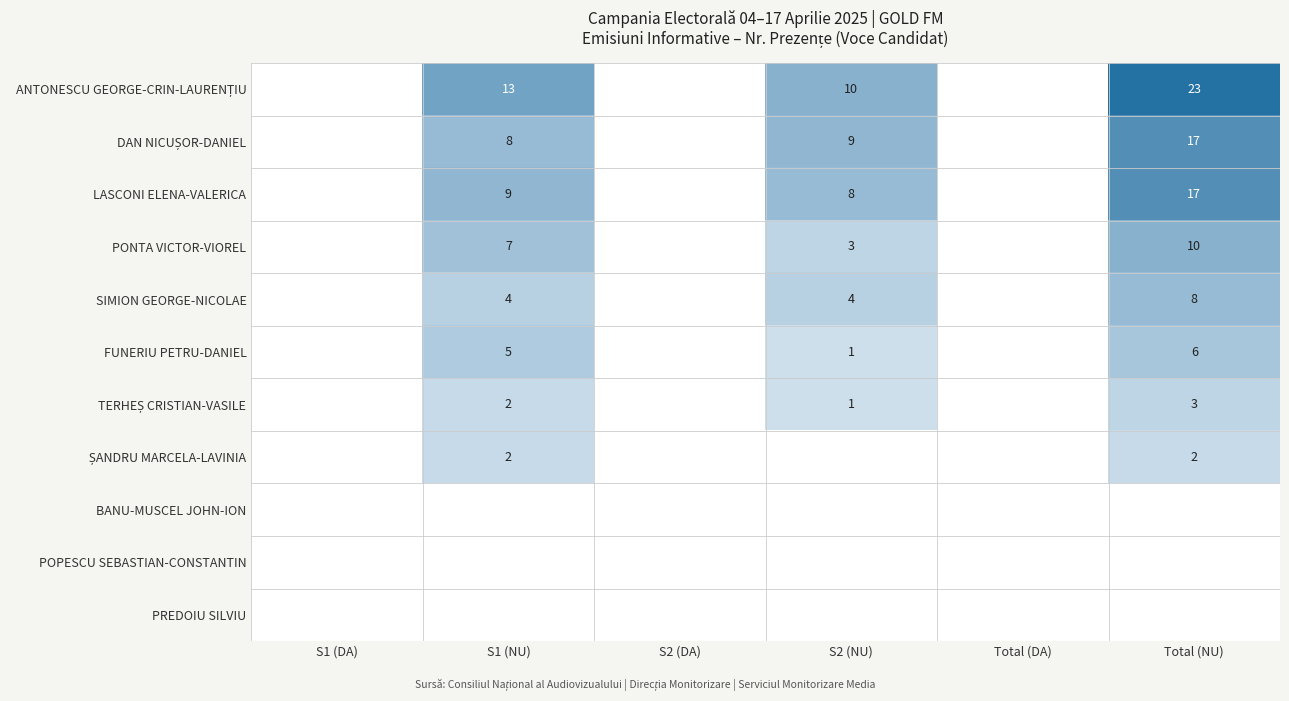

The PONTA VICTOR-VIOREL series shows 4 at S1 (NU). True or false?

False